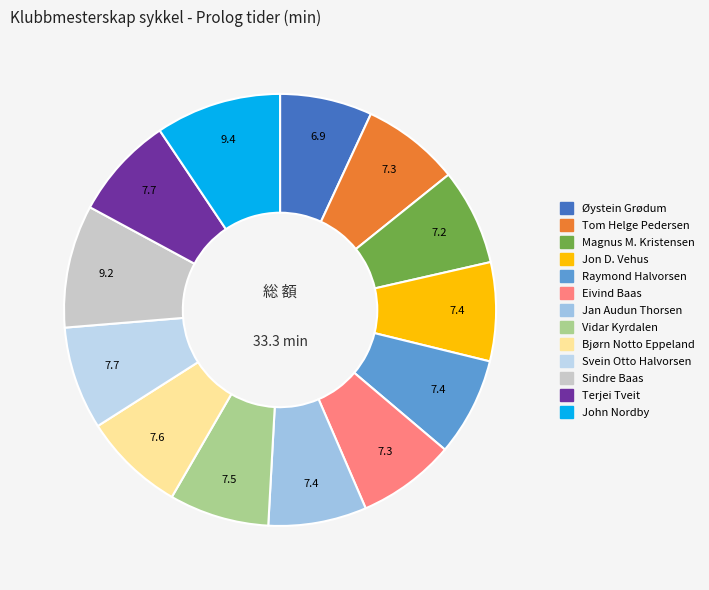

To the nearest percent, what percentage of the pie is Magnus M. Kristensen?

7%